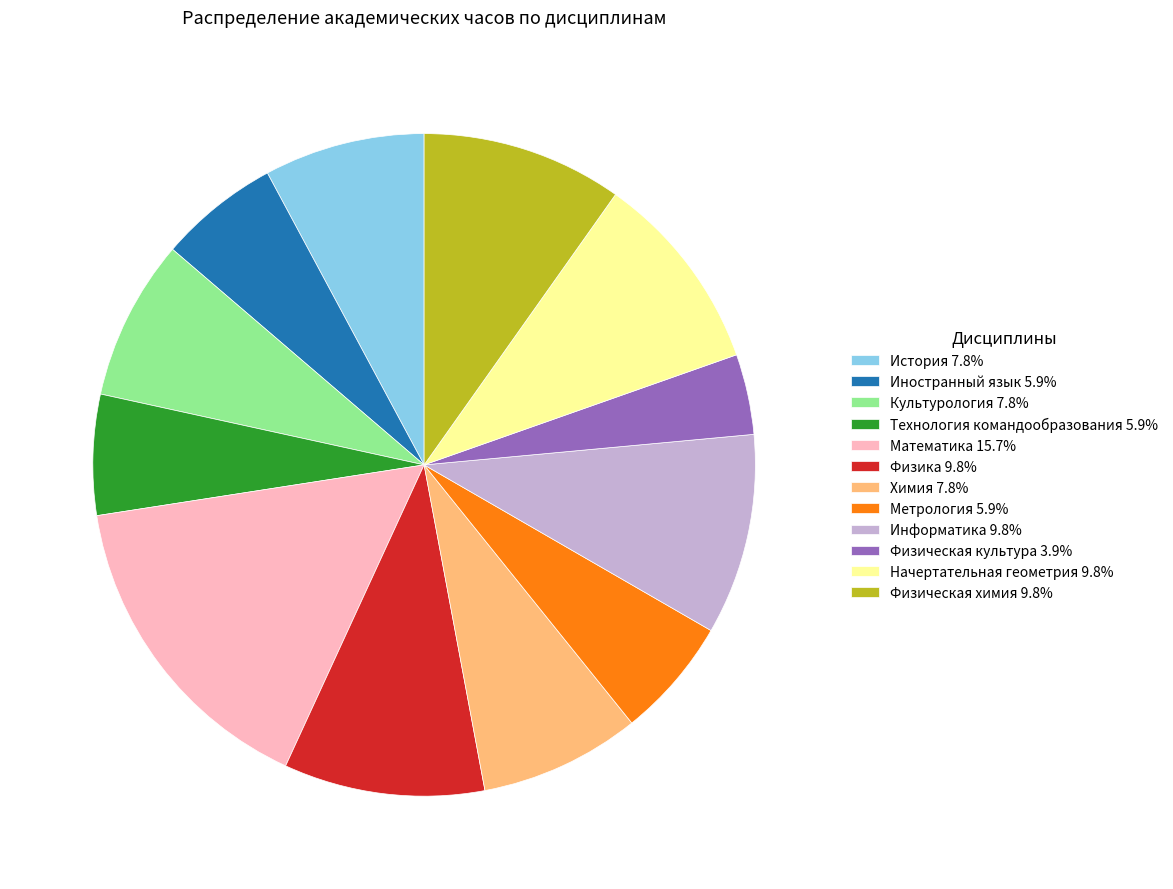

How many segments does this pie chart have?

12